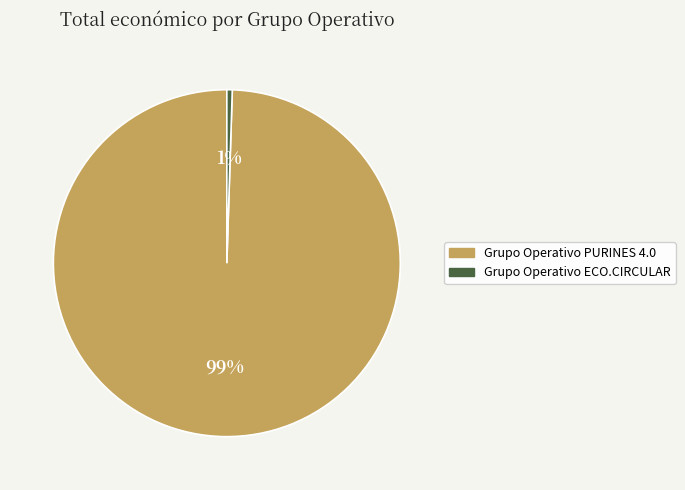

What is the smallest slice in the pie chart?

Grupo Operativo ECO.CIRCULAR